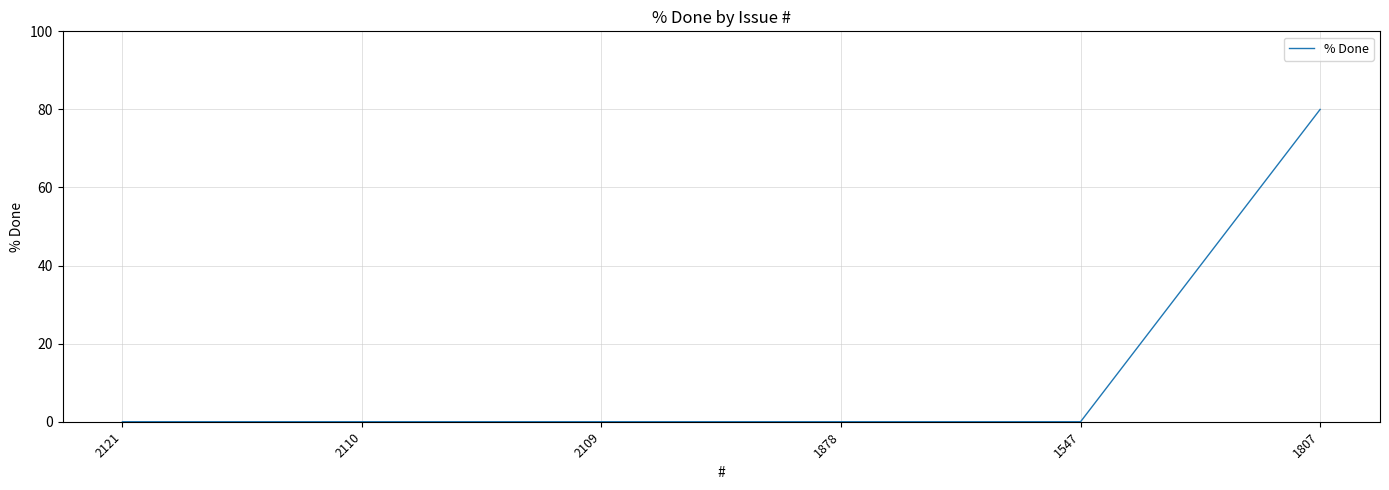

Reading right to left, extract all data points from this chart.

80	0	0	0	0	0